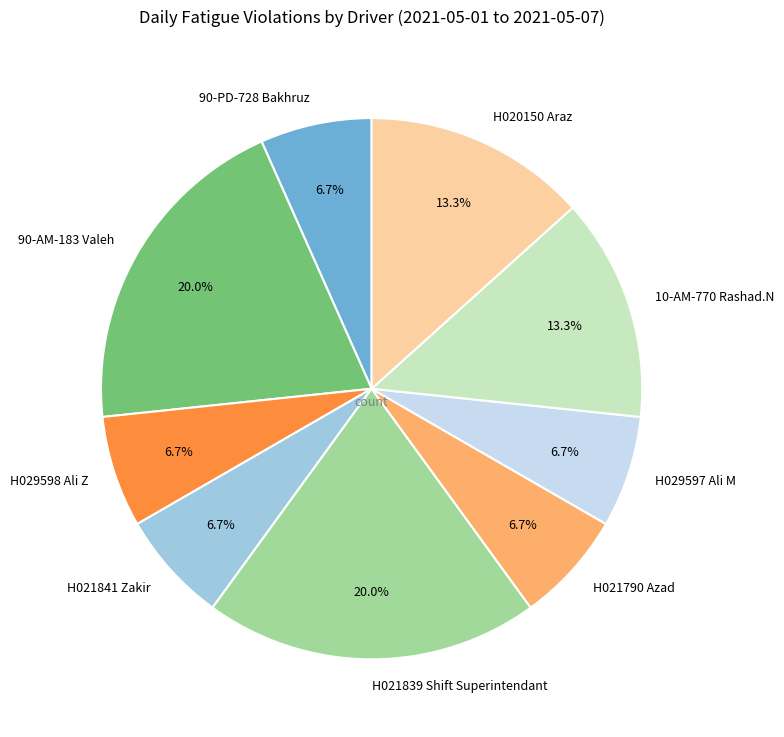

What portion of the pie excludes H029597 Ali M?

93.3%